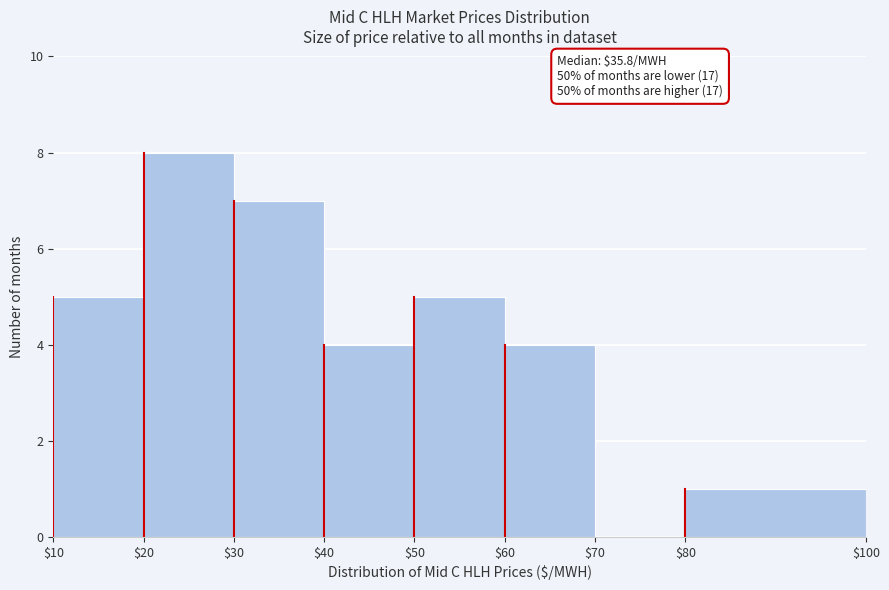

Which range on the x-axis has the tallest bar?

$20 to $30